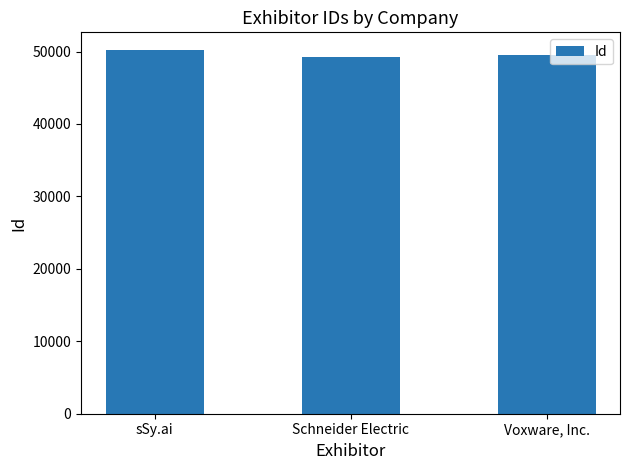

Rank the categories by value from lowest to highest.

Schneider Electric, Voxware, Inc., sSy.ai